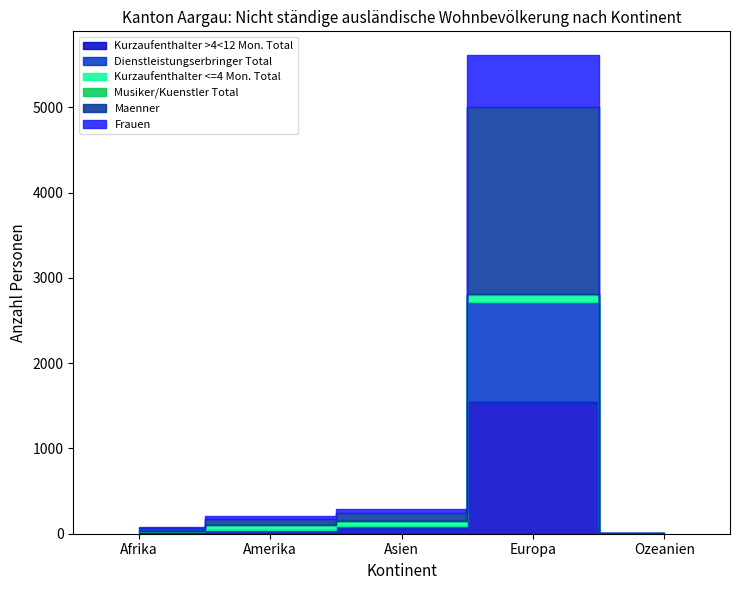

Reading right to left, transcribe all the data shown in this chart.

Kurzaufenthalter >4<12 Mon. Total: 0	1548	65	38	25
Dienstleistungserbringer Total: 2	1173	23	2	7
Kurzaufenthalter <=4 Mon. Total: 1	81	57	62	5
Musiker/Kuenstler Total: 1	3	0	1	0
Maenner: 1	2196	101	72	25
Frauen: 3	609	44	31	12